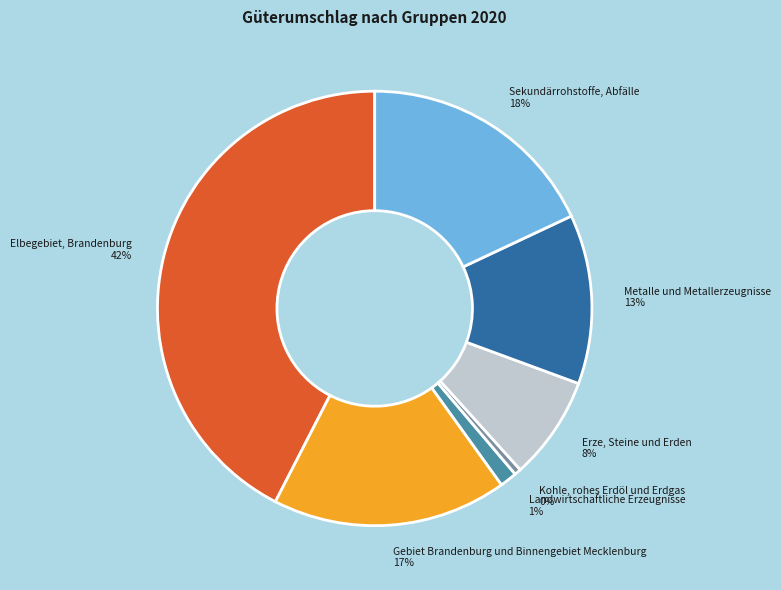

Which category has the biggest portion of the pie?

Elbegebiet, Brandenburg